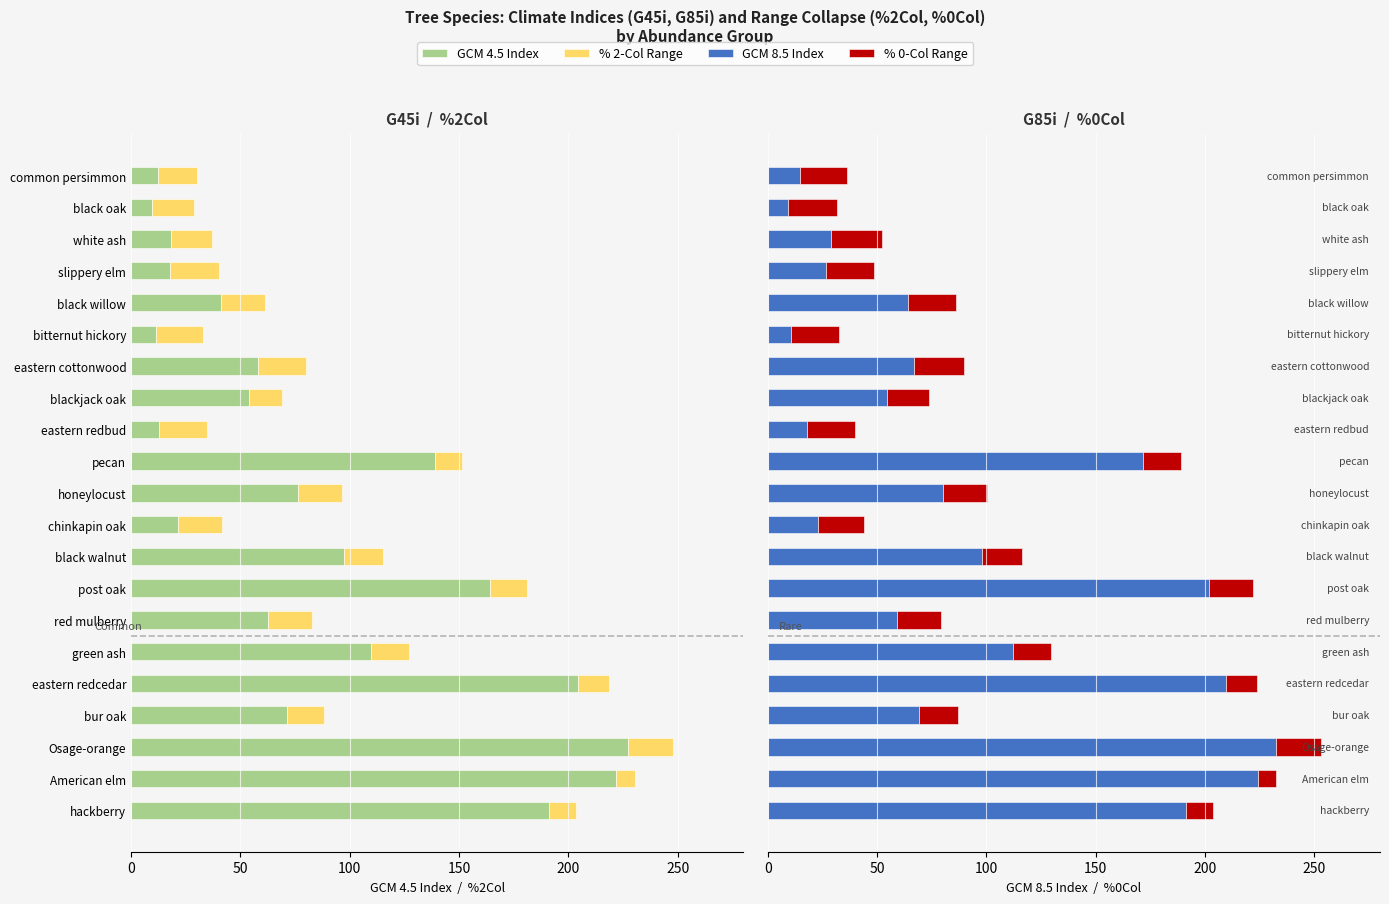

The value of %0Col at white ash is 23.3. True or false?

True